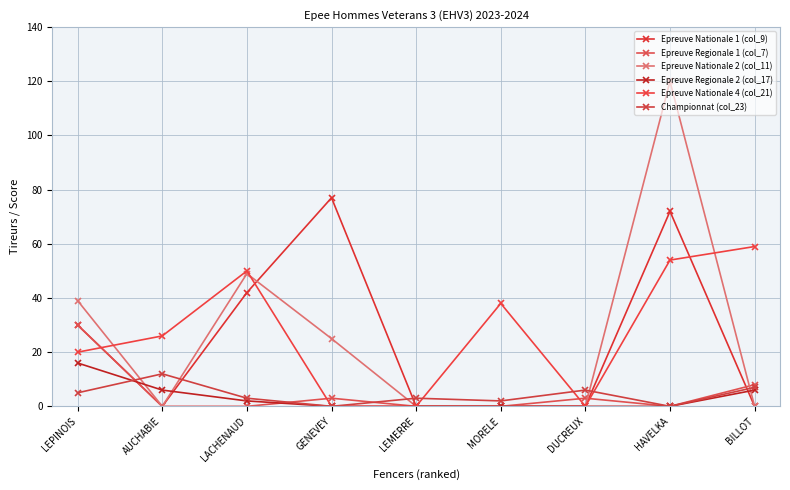

What are all the series names shown in the legend?

Epreuve Nationale 1 (col_9), Epreuve Regionale 1 (col_7), Epreuve Nationale 2 (col_11), Epreuve Regionale 2 (col_17), Epreuve Nationale 4 (col_21), Championnat (col_23)